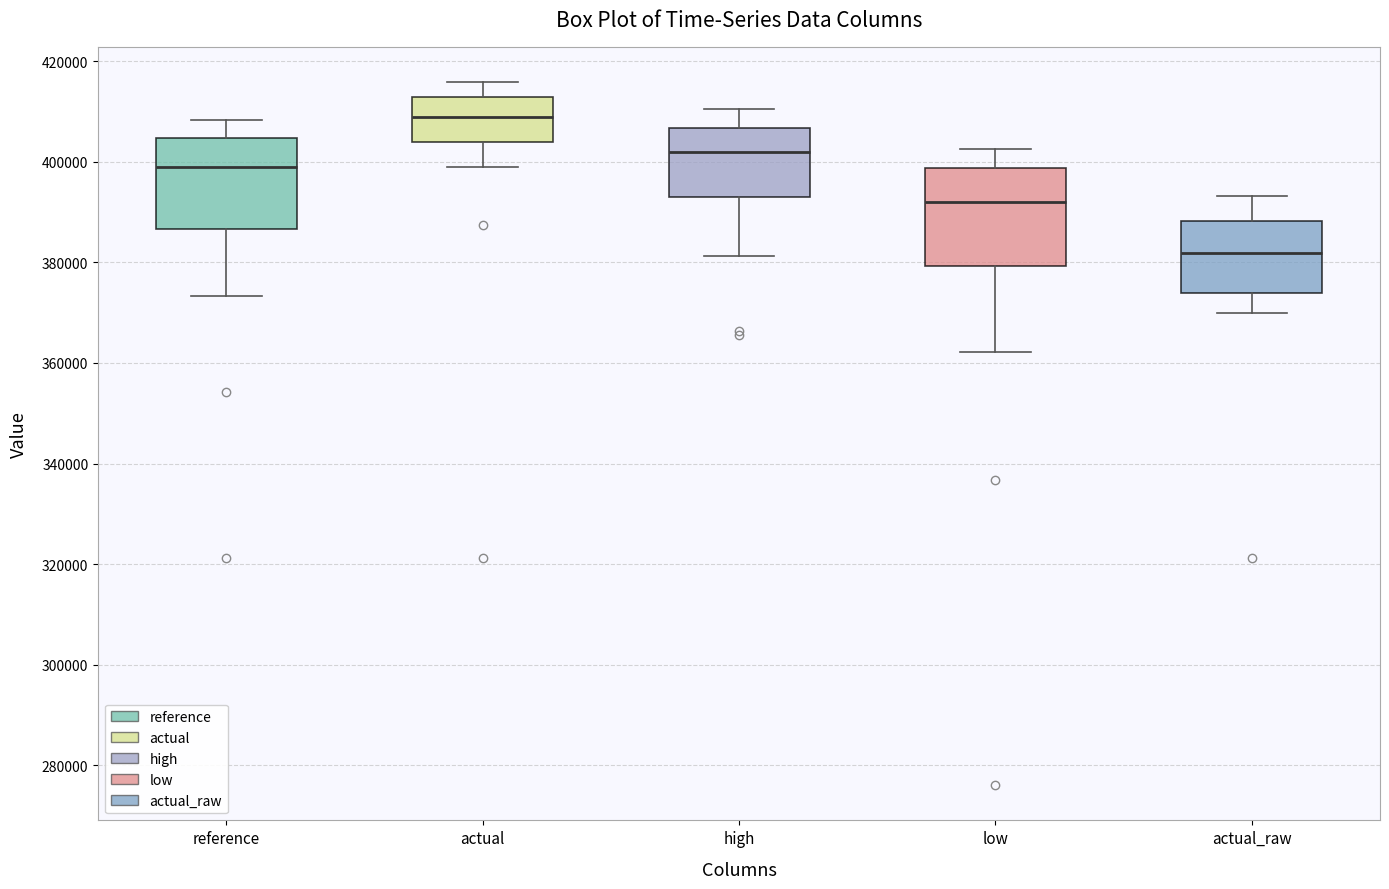

Where is the lower edge of the box for actual_raw on the y-axis? The values are not printed on the chart, so give them approximately, as read against the axis.

374000